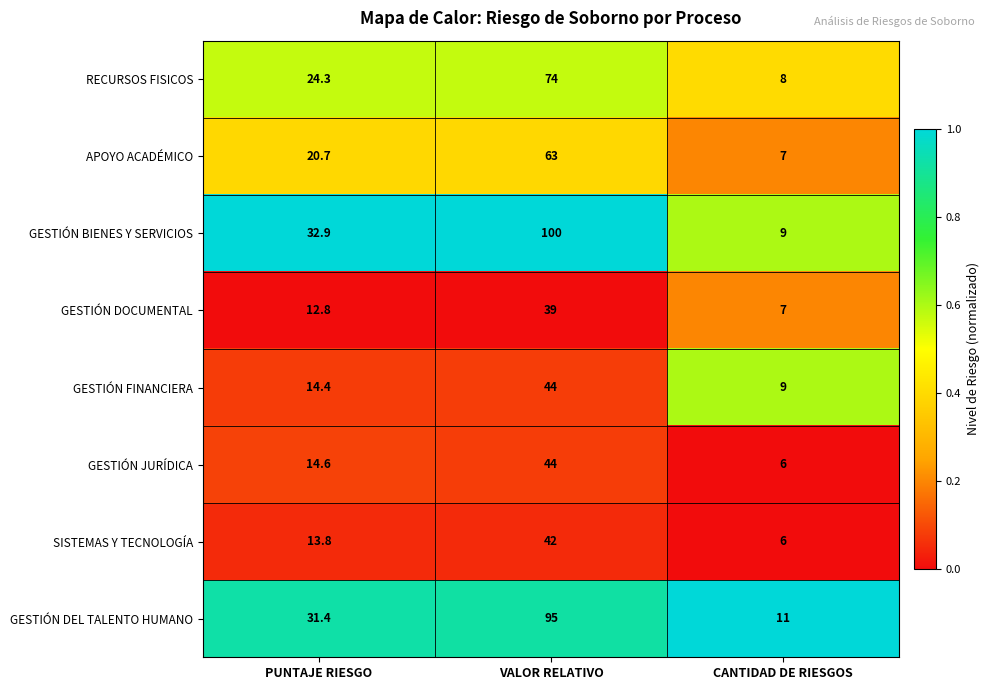

Which label corresponds to the largest value in the chart?

VALOR RELATIVO